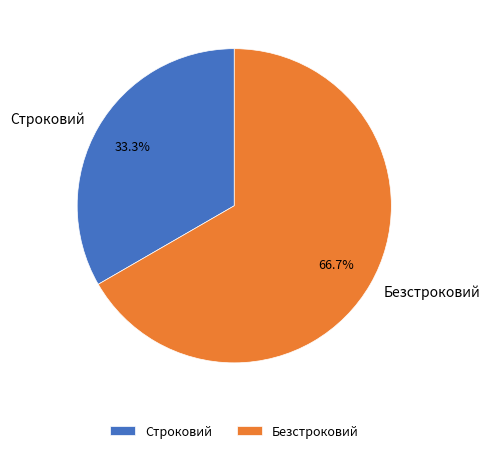

How much of the chart is everything except Строковий?

66.7%